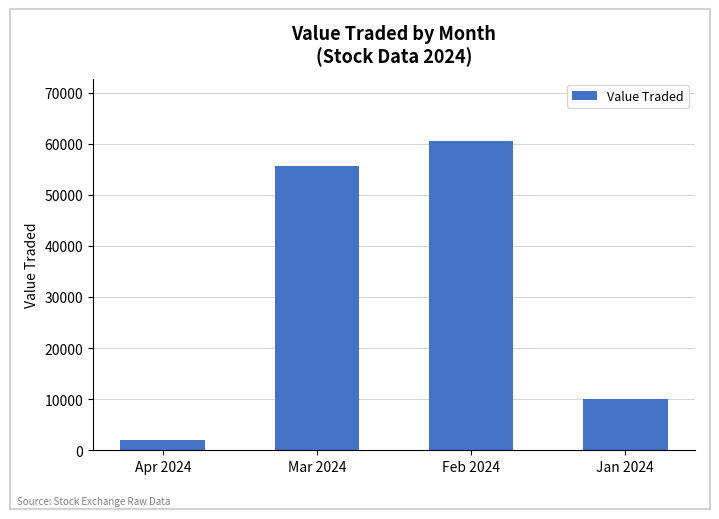

True or false: the data shows 103233 at Feb 2024.

False